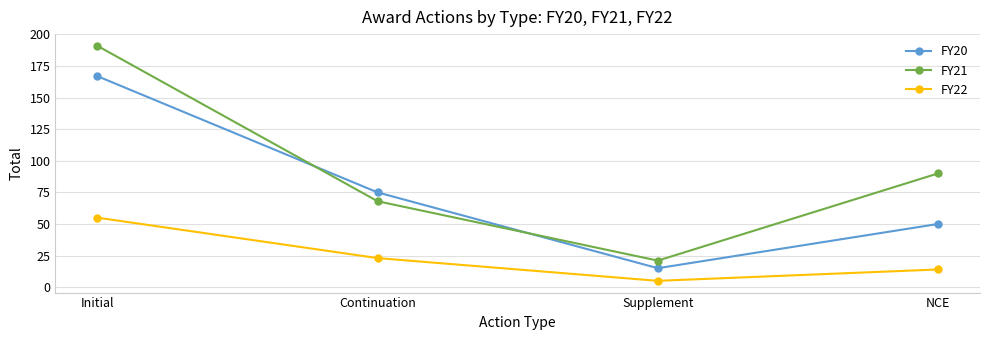

How many lines are shown in the chart?

3